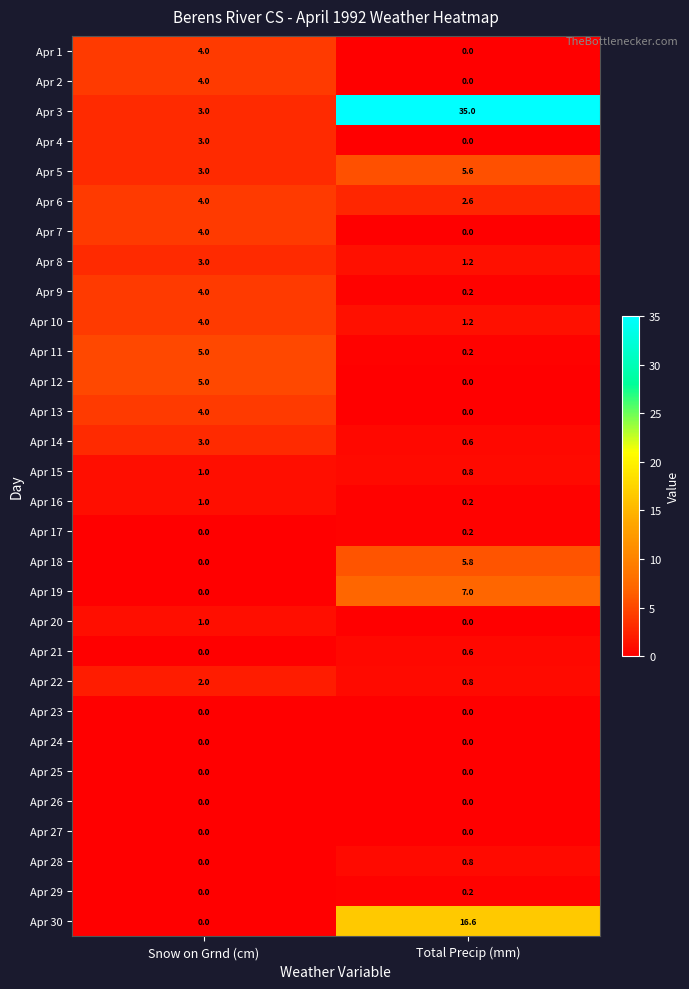

Which category has the lowest value in the Apr 11 series?

Total Precip (mm)